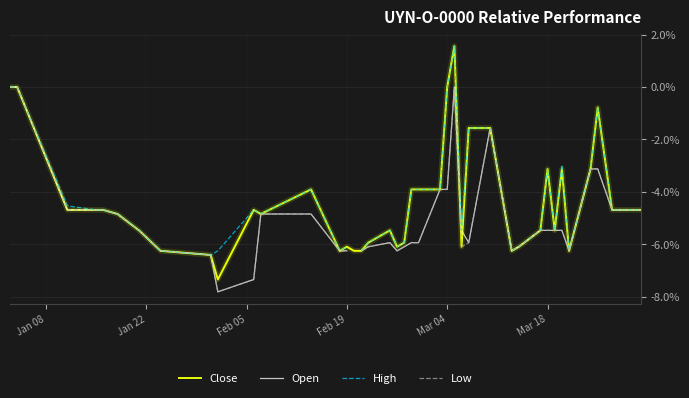

At how many categories does at least one series exceed 0?

1